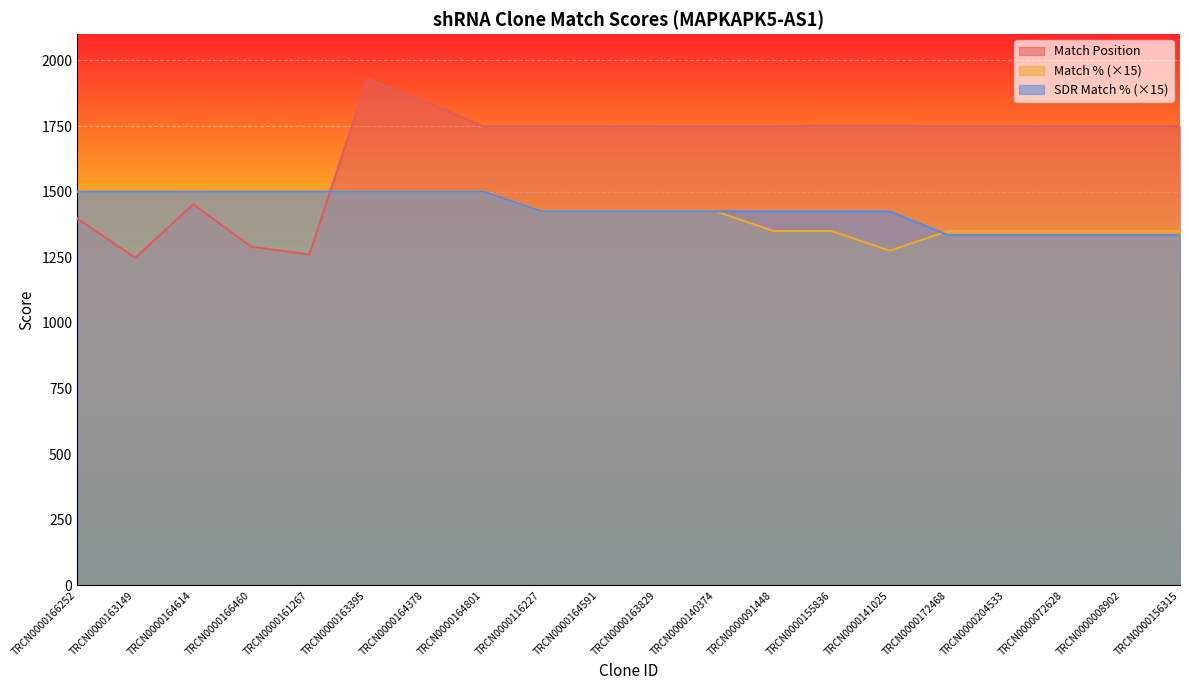

At which category is the sum across all series the highest?

TRCN0000163395